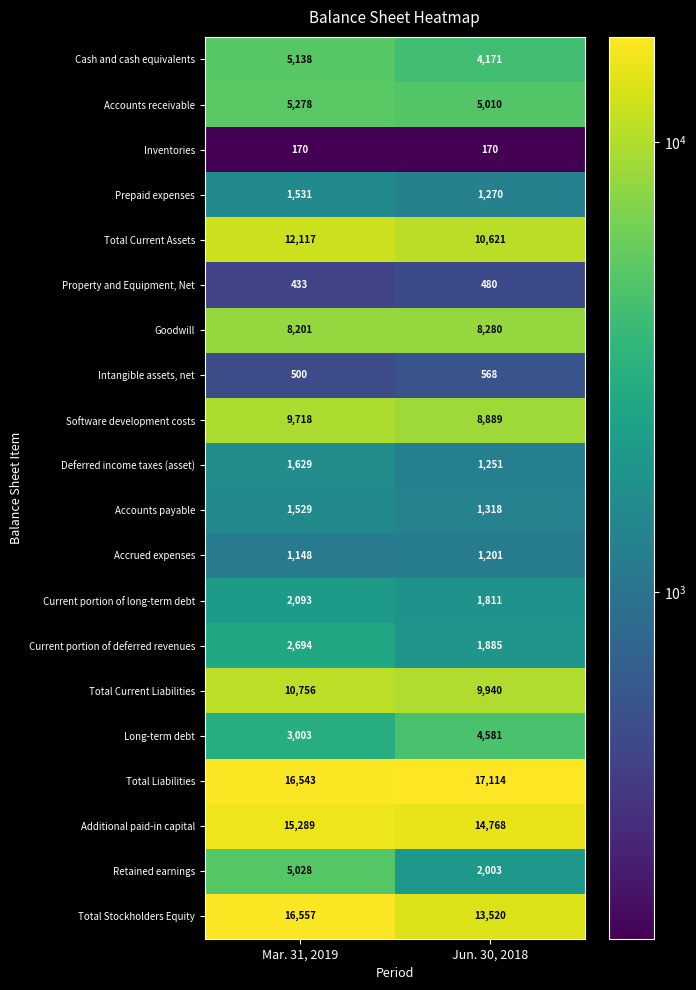

What value does the Accounts receivable series have at Jun. 30, 2018, to the nearest 50?

5000